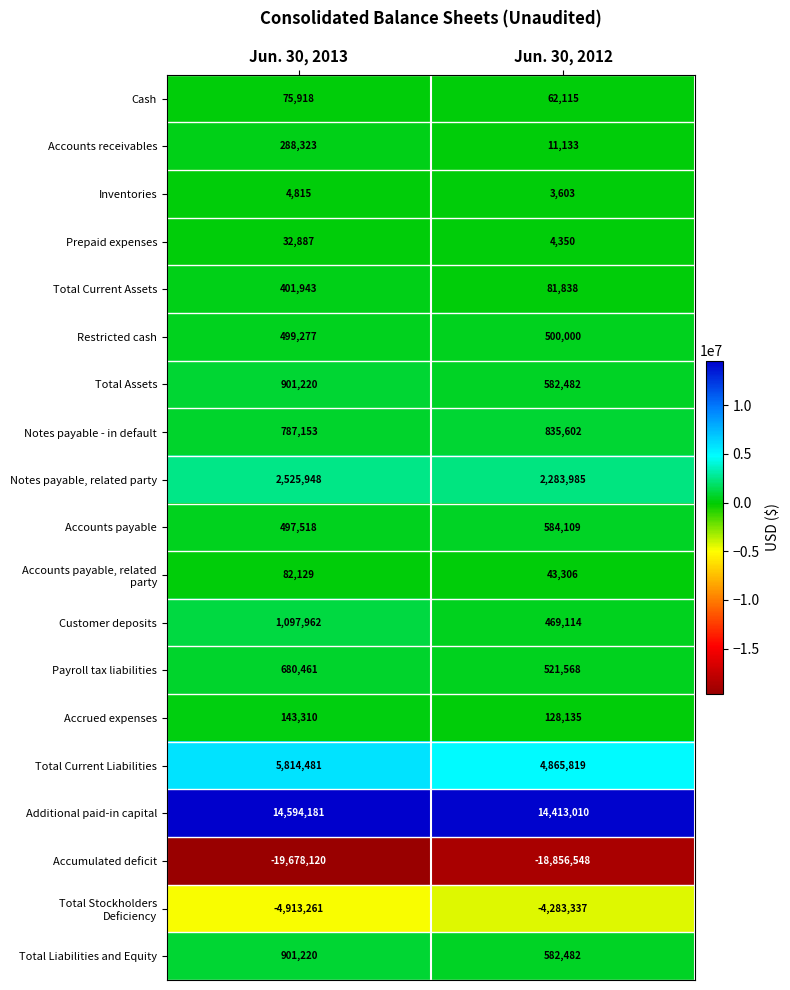

Which series changed the most between Jun. 30, 2013 and Jun. 30, 2012?

Total Current Liabilities